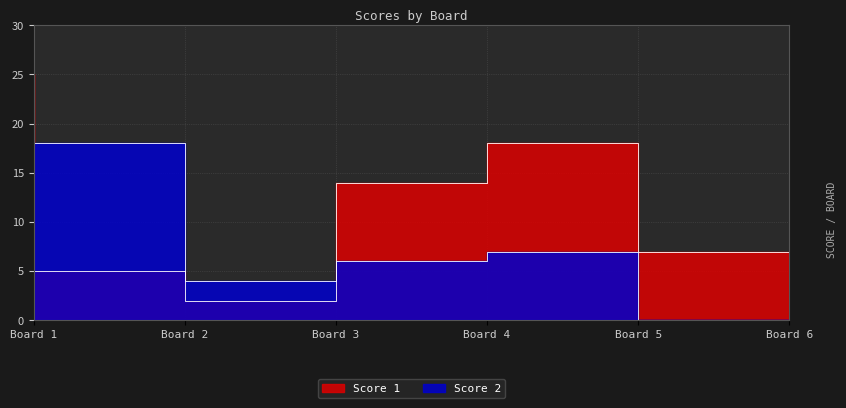

True or false: Score 2 and Score 1 cross at least once.

True